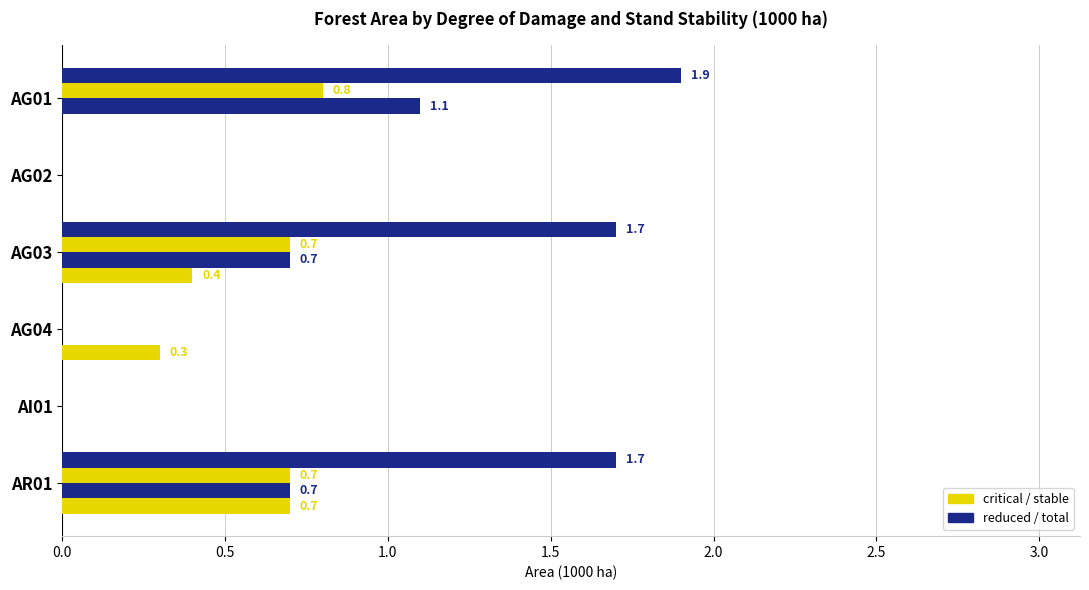

How many categories are shown in the chart?

6